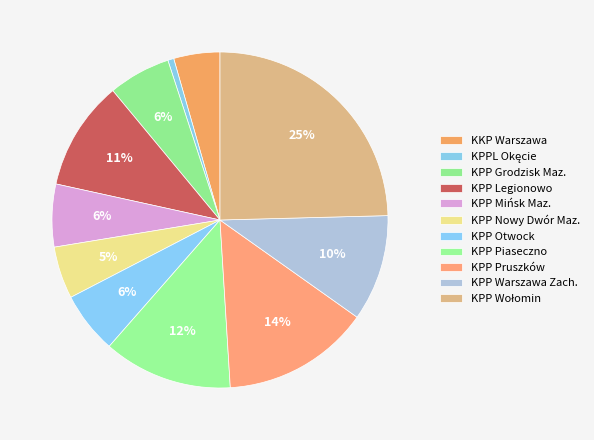

How many segments does this pie chart have?

11